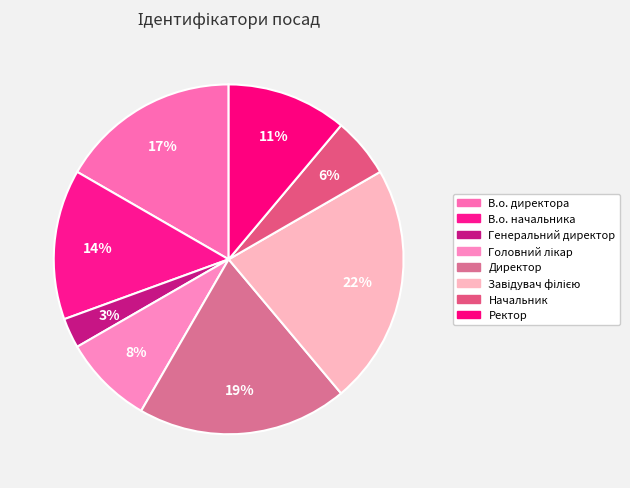

Which slice is the largest?

Завідувач філією